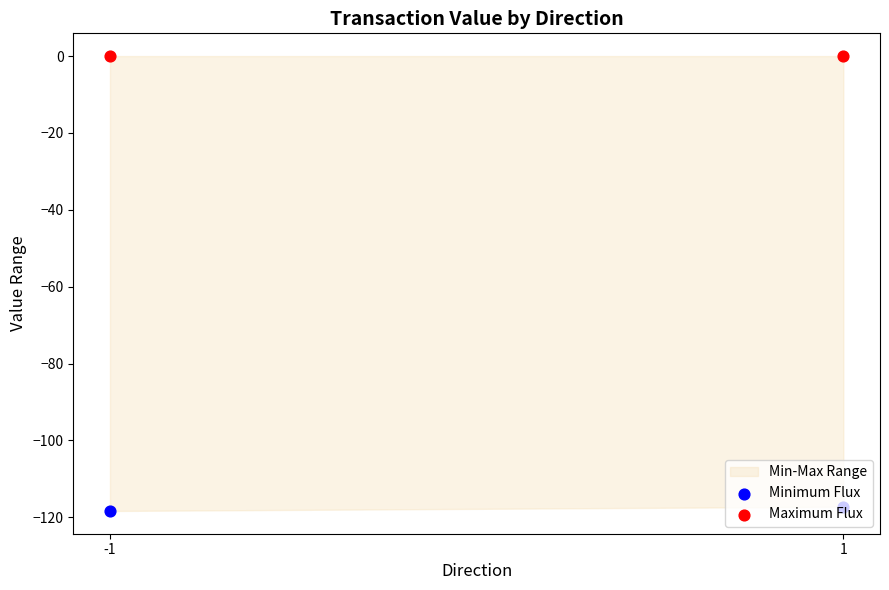

At which category is the sum across all series the highest?

1